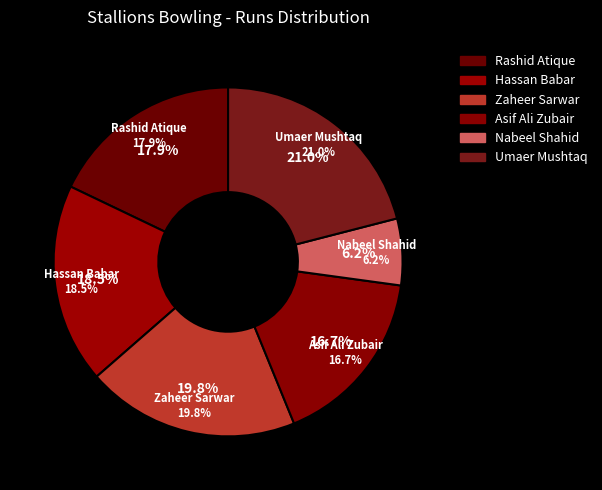

What percentage is NOT represented by Nabeel Shahid?

93.8%